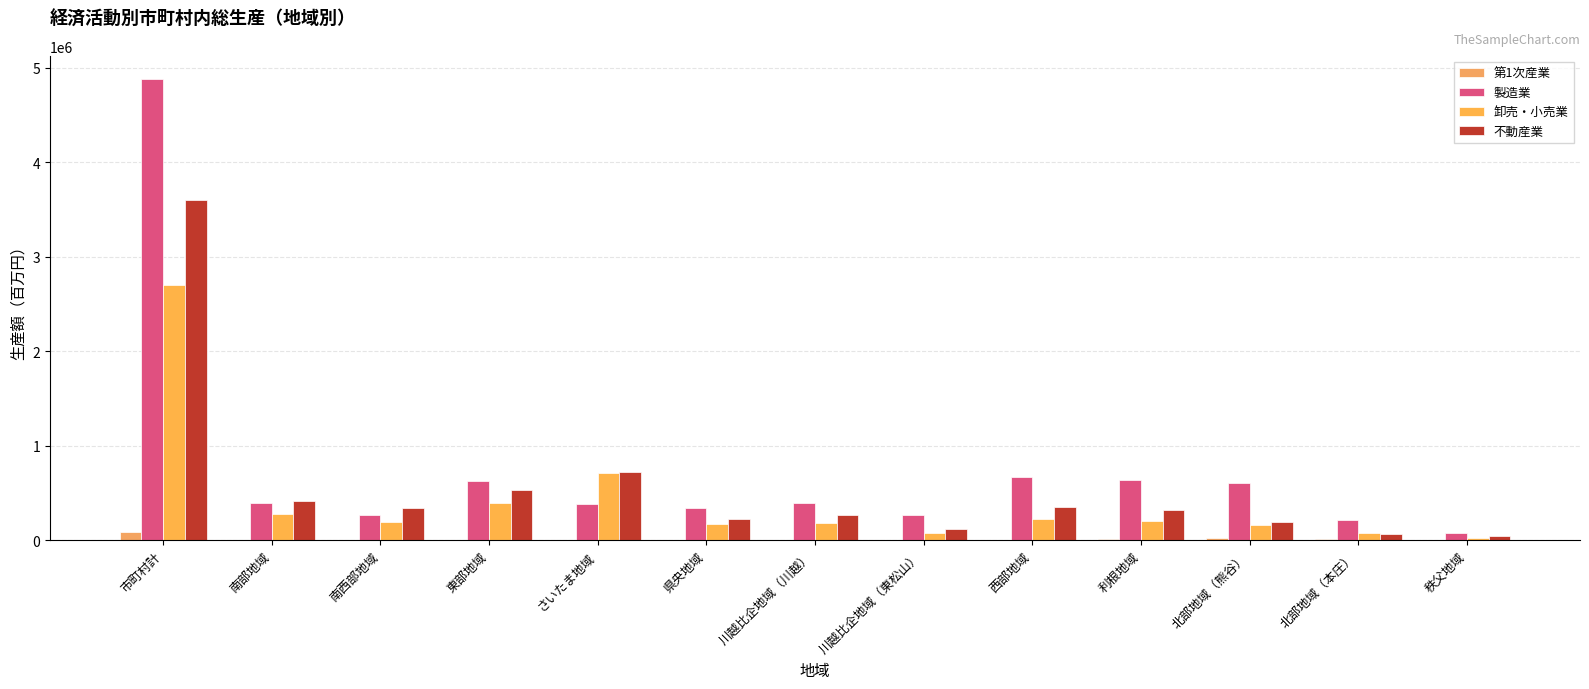

How many series are shown in this chart?

4